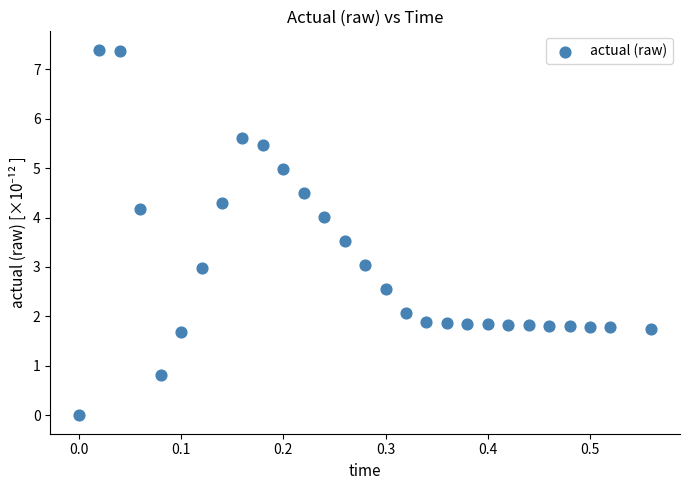

What is the range of X values (max minus min)?

0.6